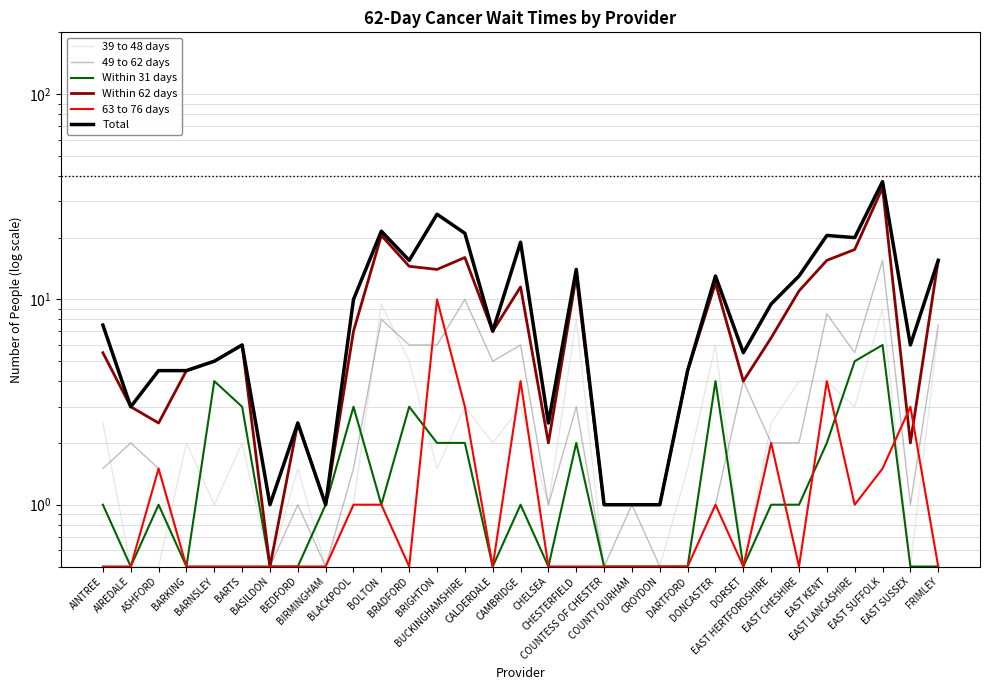

At how many categories does at least one series exceed 33?

1